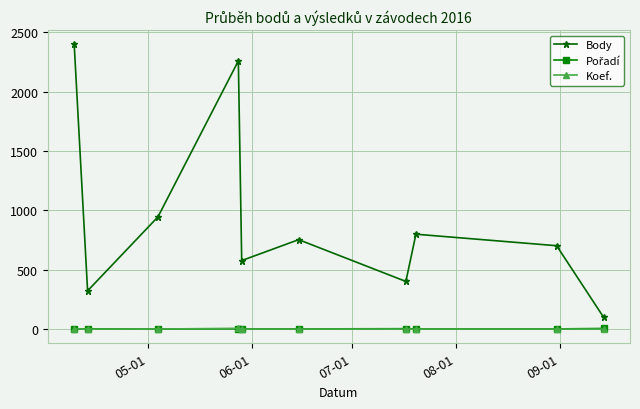

Which series has the largest total across all categories?

Body